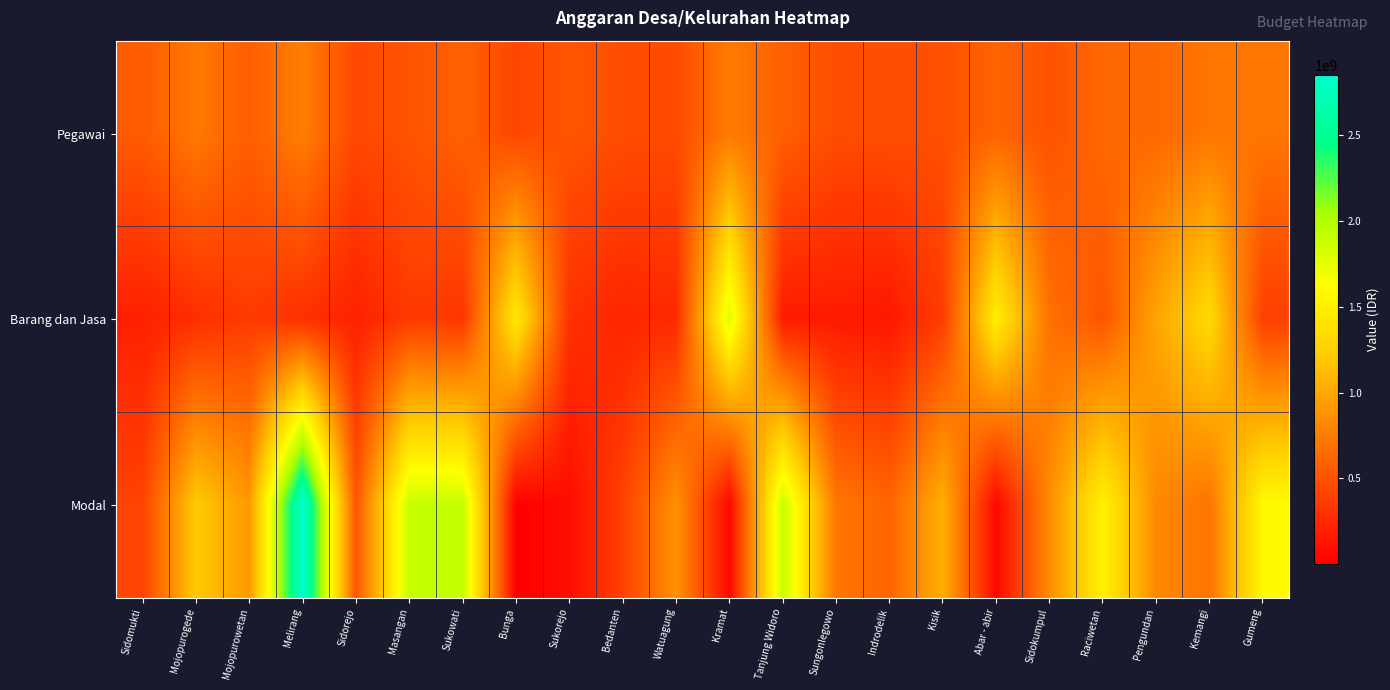

Reading right to left, list all the values displayed in this chart.

Pegawai: Gumeng=715105440	Kemangi=714741544	Pengundan=627342000	Raciwetan=631862800	Sidokumpul=496576600	Abar - abir=606712320	Kisik=476517920	Indrodelik=474692640	Sungonlegowo=465505920	Tanjung Widoro=578622000	Kramat=741392000	Watuagung=451933920	Bedanten=464669920	Sukorejo=515811404	Bunga=423385920	Sukowati=588968640	Masangan=503968640	Sidorejo=439538040	Melirang=763216000	Mojopurowetan=568216640	Mojopurogede=730311200	Sidomukti=550034400
Barang dan Jasa: Gumeng=384663915	Kemangi=1340819543	Pengundan=993843000	Raciwetan=511064807	Sidokumpul=681559904	Abar - abir=1500415680	Kisik=374953822	Indrodelik=147996468	Sungonlegowo=164576000	Tanjung Widoro=173454500	Kramat=1793010175	Watuagung=255804263	Bedanten=227513699	Sukorejo=298913441	Bunga=1460634309	Sukowati=333310959	Masangan=353310959	Sidorejo=199195077	Melirang=290124549	Mojopurowetan=361668270	Mojopurogede=279435164	Sidomukti=194506100
Modal: Gumeng=1591635140	Kemangi=699572000	Pengundan=824645000	Raciwetan=1527913000	Sidokumpul=854557196	Abar - abir=49920000	Kisik=1055720000	Indrodelik=609452000	Sungonlegowo=713093454	Tanjung Widoro=1900435500	Kramat=50000000	Watuagung=878904000	Bedanten=400321944	Sukorejo=84820000	Bunga=3300000	Sukowati=1907183000	Masangan=1907183000	Sidorejo=524276460	Melirang=2850756000	Mojopurowetan=921794670	Mojopurogede=1217232900	Sidomukti=407929027